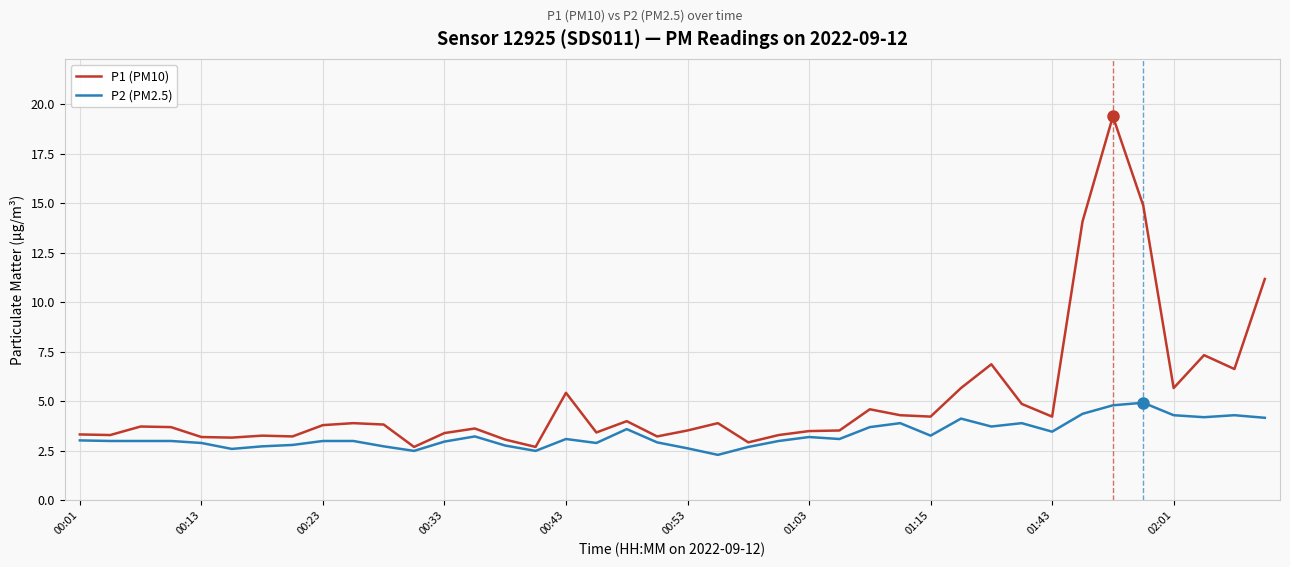

True or false: P2 (PM2.5) and P1 (PM10) cross at least once.

False